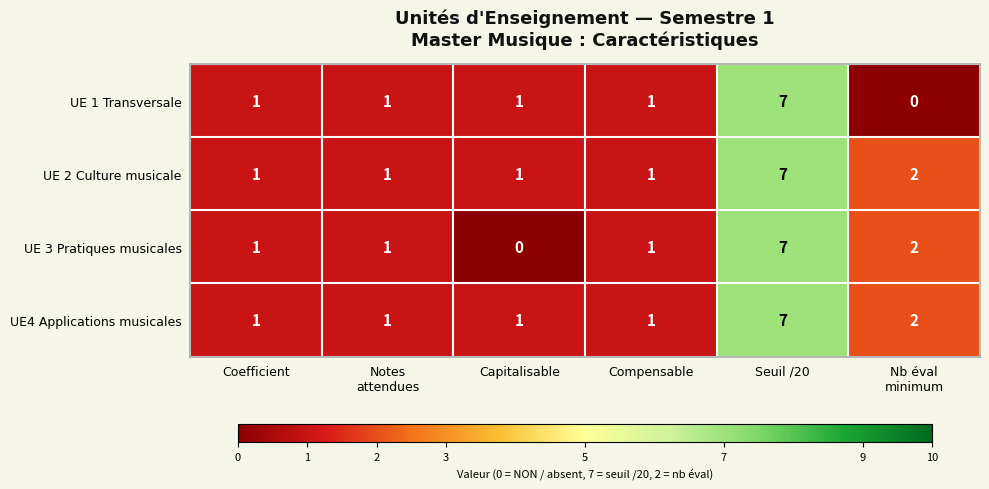

What is the difference between the maximum and minimum values in the UE 2 Culture musicale series?

6